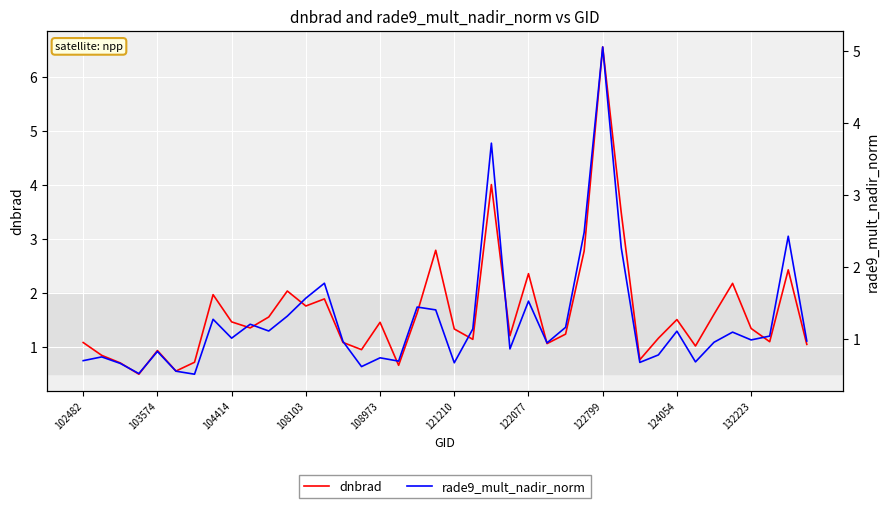

List the series in order of their peak value, highest first.

dnbrad, rade9_mult_nadir_norm